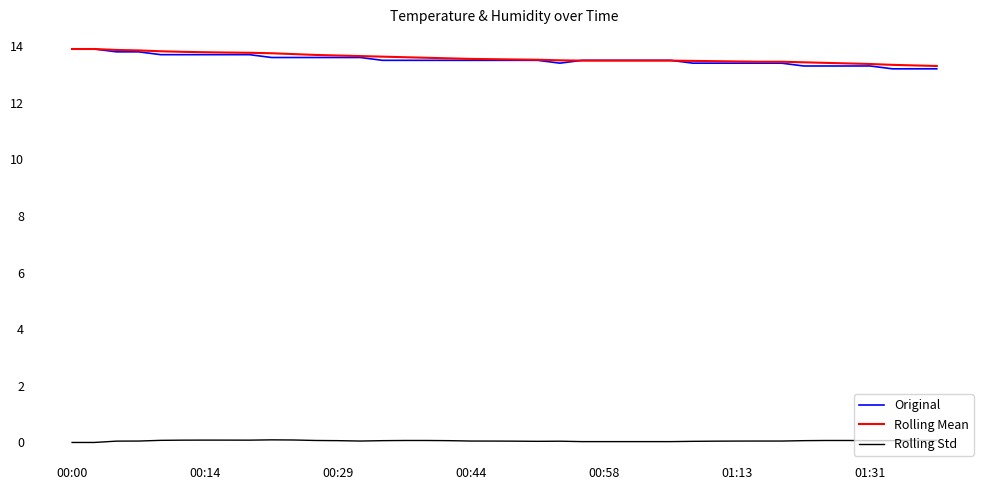

What is the maximum value for Rolling Mean?

13.9